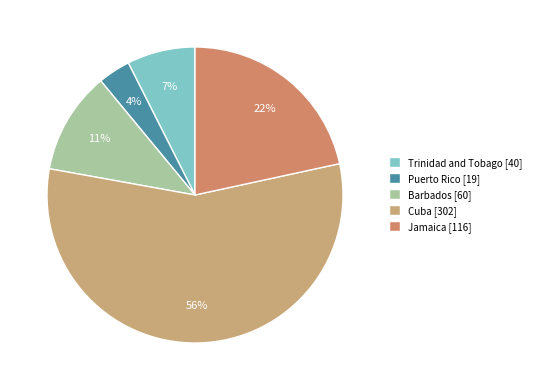

Rank the categories by value from highest to lowest.

Cuba, Jamaica, Barbados, Trinidad and Tobago, Puerto Rico